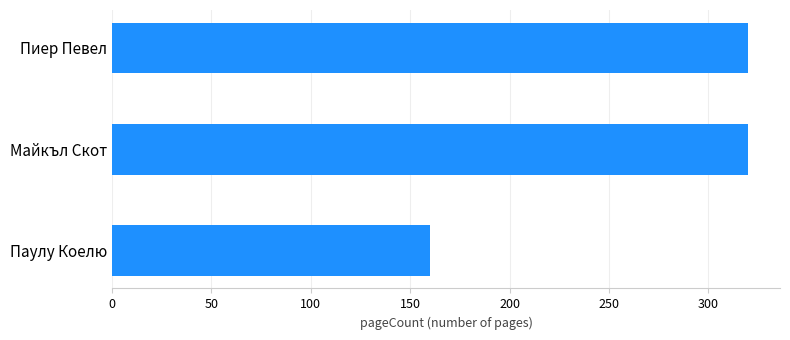

Is it true that the value at Пиер Певел is 511?

False